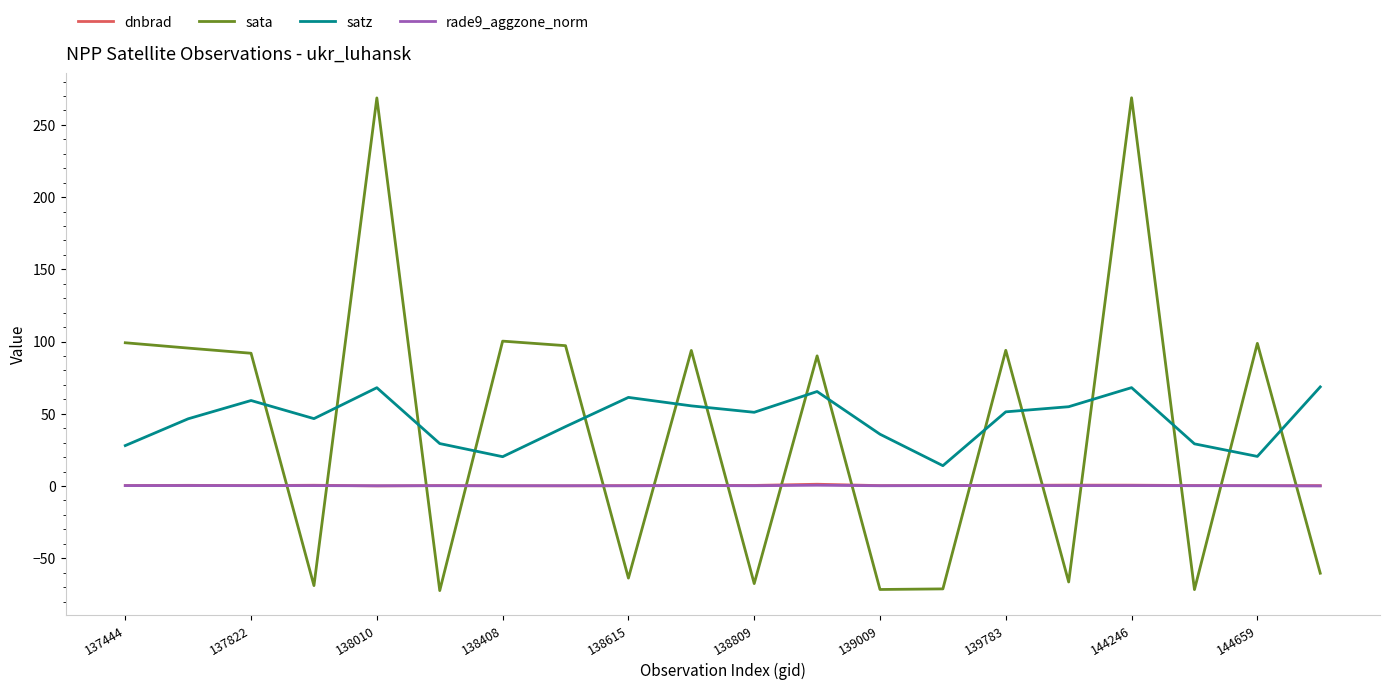

How many lines are shown in the chart?

4